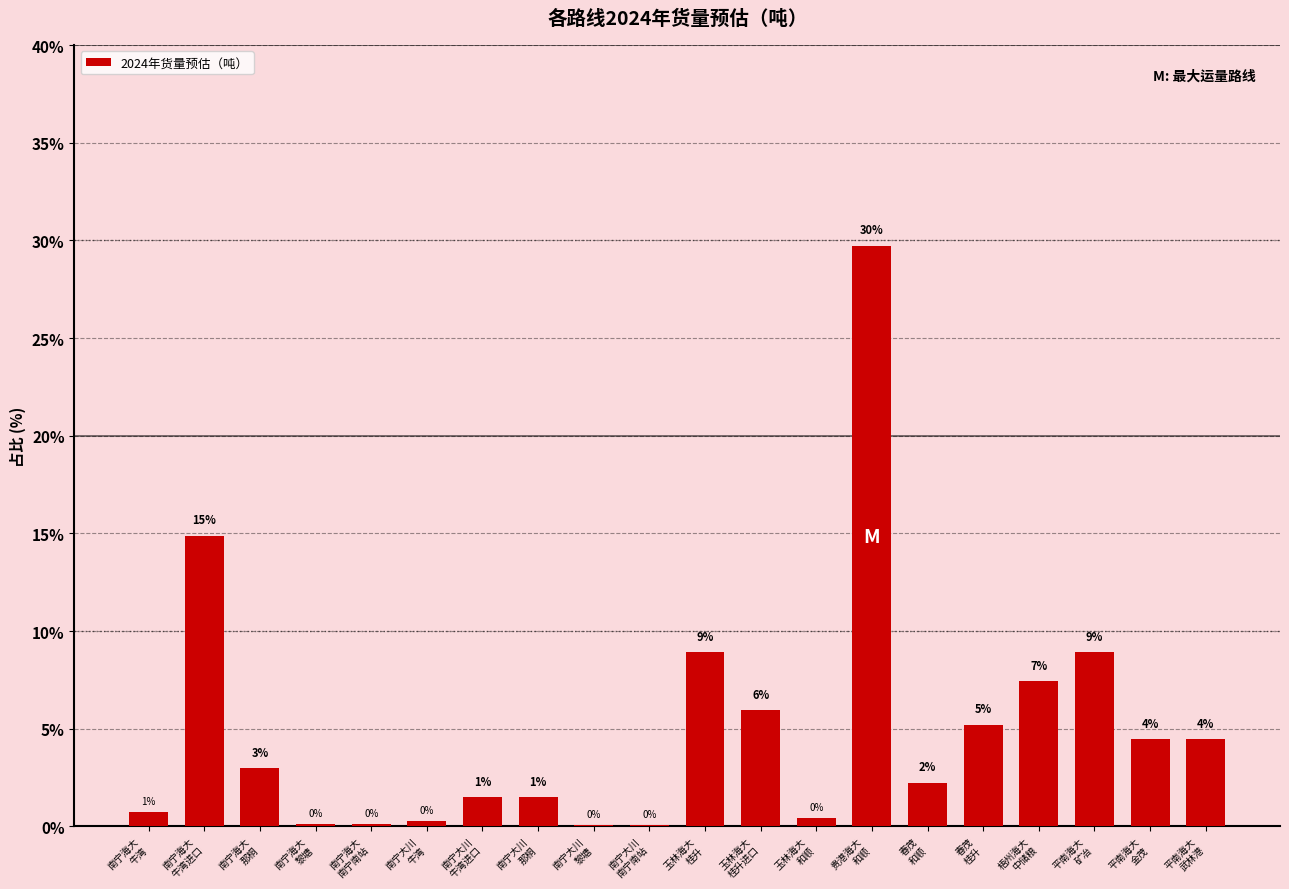

Reading right to left, what are all the values shown in this chart?

平南海大
武林港=4.5	平南海大
金茂=4.5	平南海大
矿冶=8.9	梧州海大
中储粮=7.4	春茂
桂升=5.2	春茂
和顺=2.2	贵港海大
和顺=29.7	玉林海大
和顺=0.4	玉林海大
桂升进口=5.9	玉林海大
桂升=8.9	南宁大川
南宁南站=0.1	南宁大川
黎塘=0.1	南宁大川
那桐=1.5	南宁大川
牛湾进口=1.5	南宁大川
牛湾=0.3	南宁海大
南宁南站=0.1	南宁海大
黎塘=0.1	南宁海大
那桐=3.0	南宁海大
牛湾进口=14.9	南宁海大
牛湾=0.7